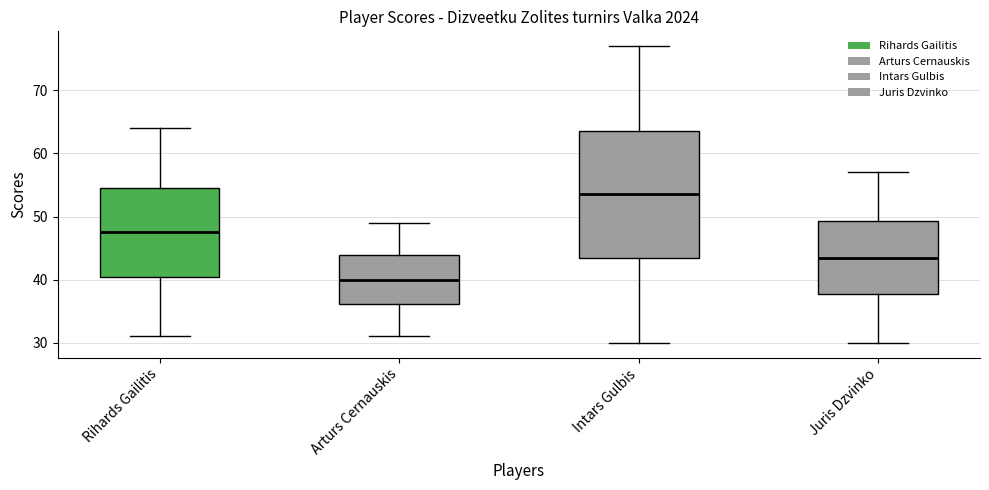

Where does the median line of the box for Intars Gulbis sit on the y-axis? The values are not printed on the chart, so give them approximately, as read against the axis.

54